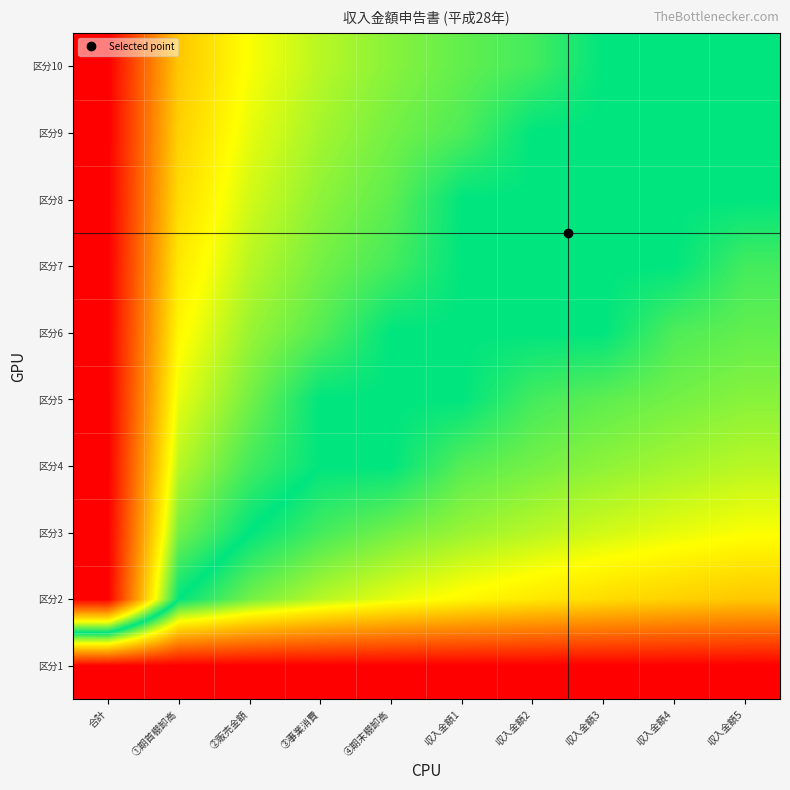

What is the greatest value displayed?

1.0